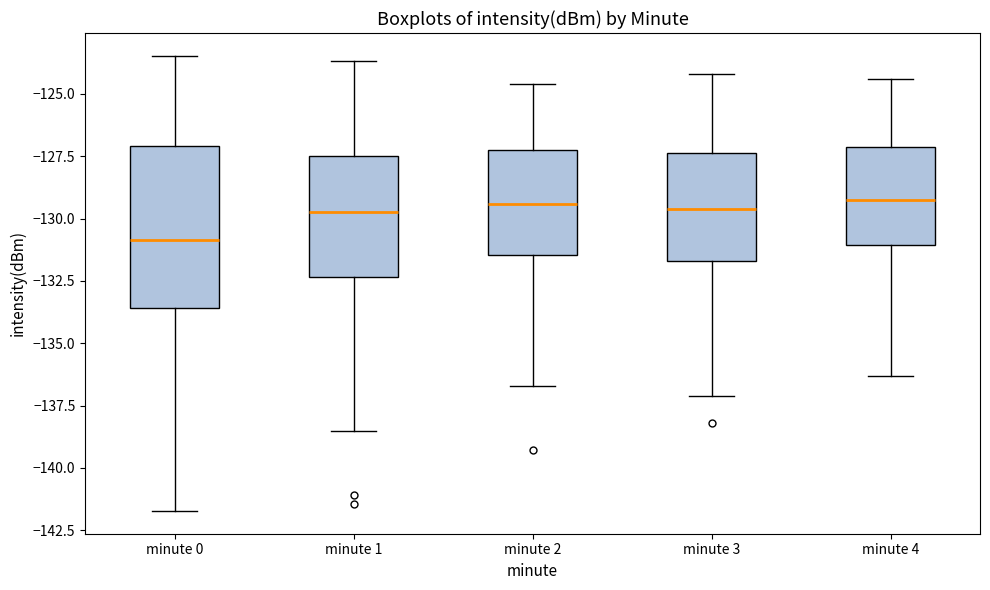

Which box is the tallest, from its lower edge to its upper edge?

minute 0